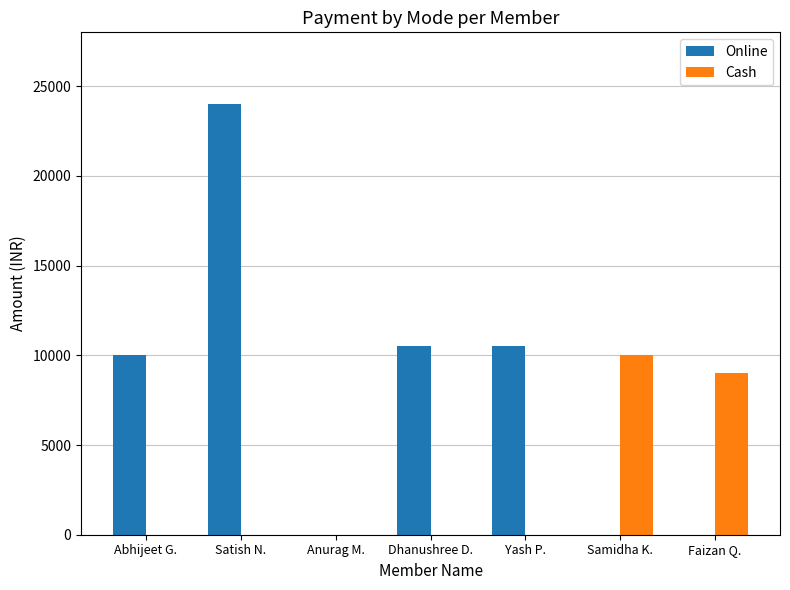

Which series has the largest total across all categories?

Online